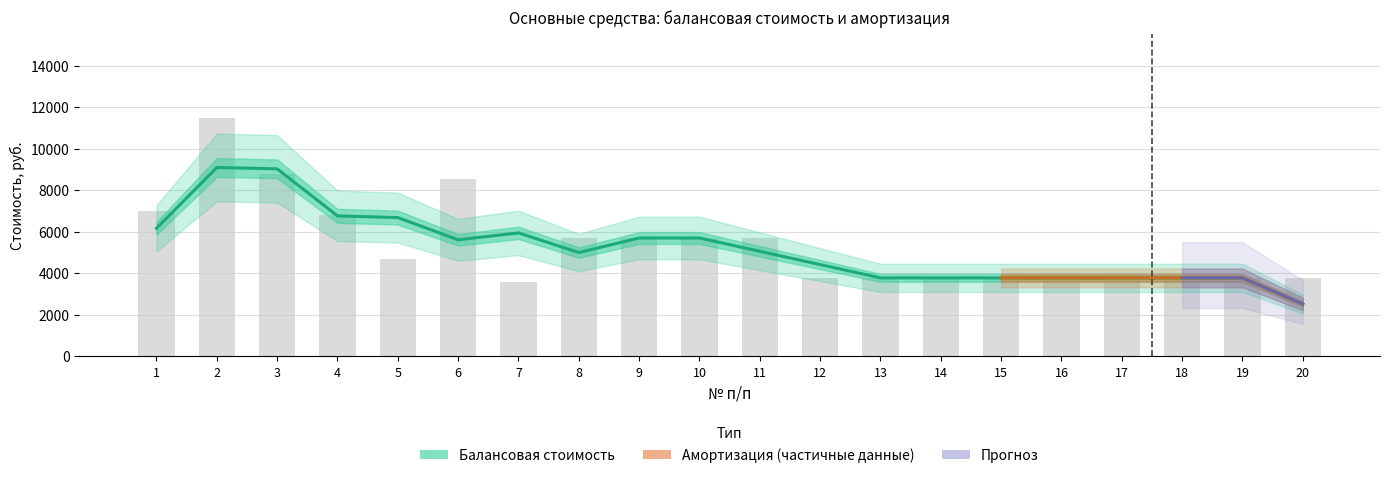

How many values exceed 4700?

9